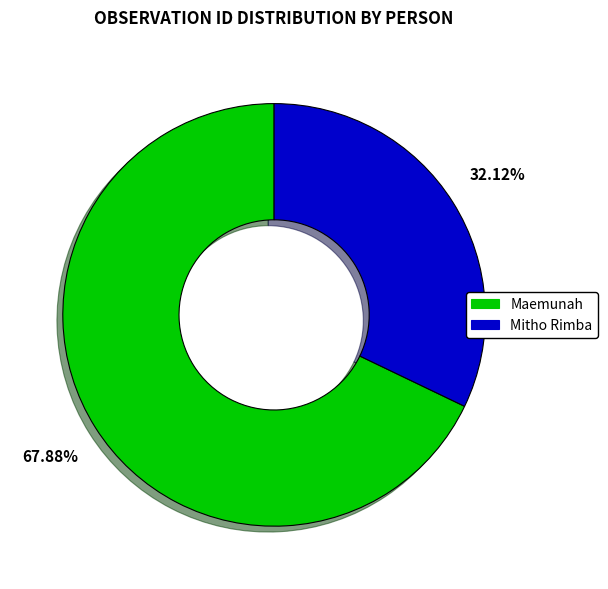

To the nearest percent, what is the combined percentage of Mitho Rimba and Maemunah?

100%